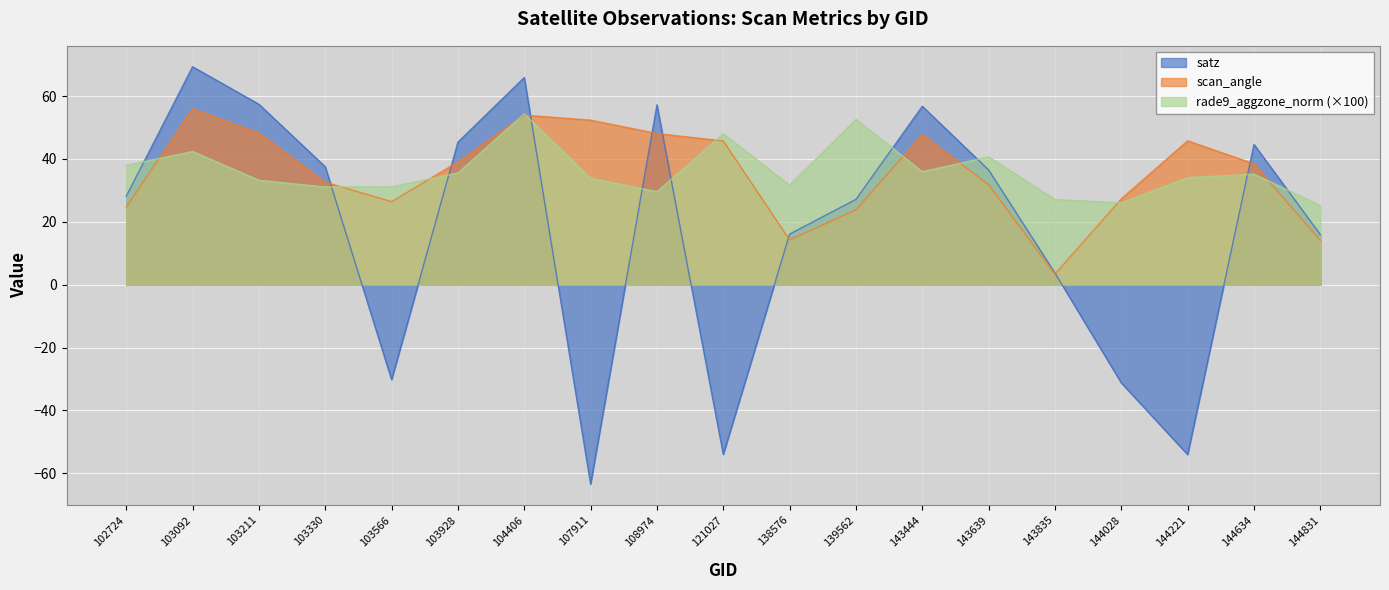

What is the value of the rade9_aggzone_norm point at the 15th from the left?

27.1